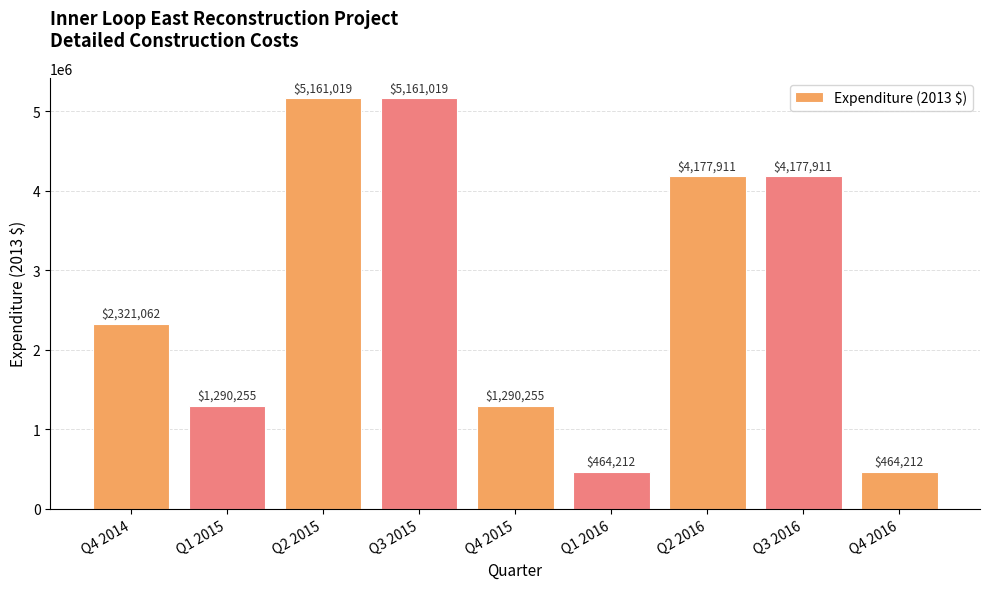

Read the value at Q1 2015, to the nearest 50.

1290250